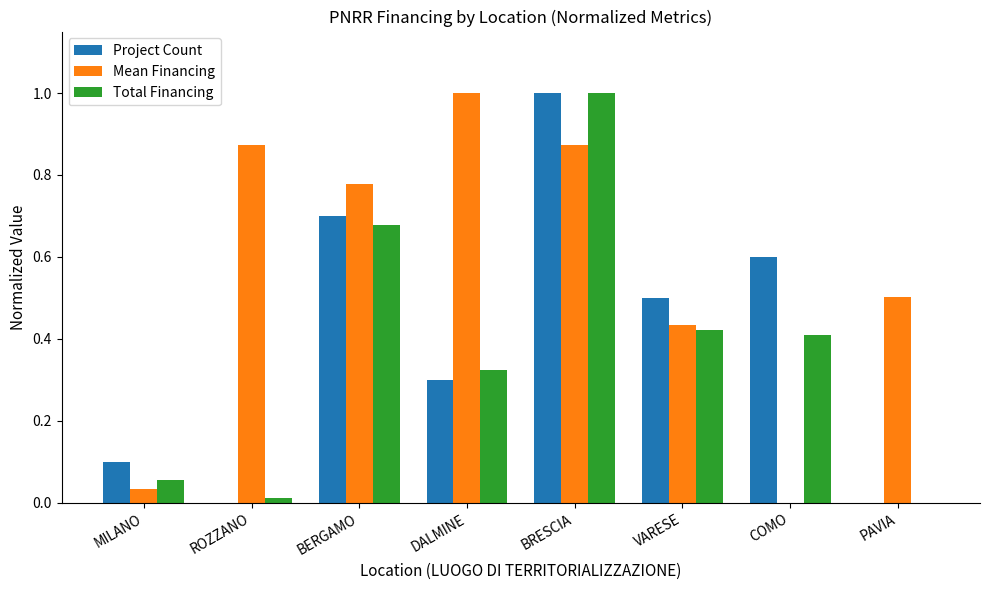

Which category has the highest value in the Total Financing series?

BRESCIA